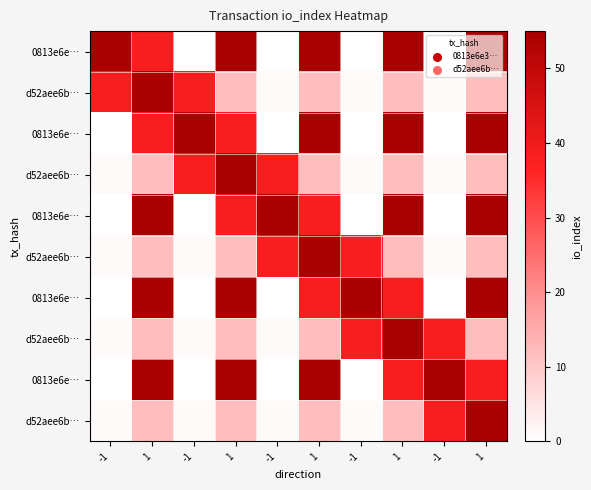

What is the difference between the highest and lowest values at -1?

55.0